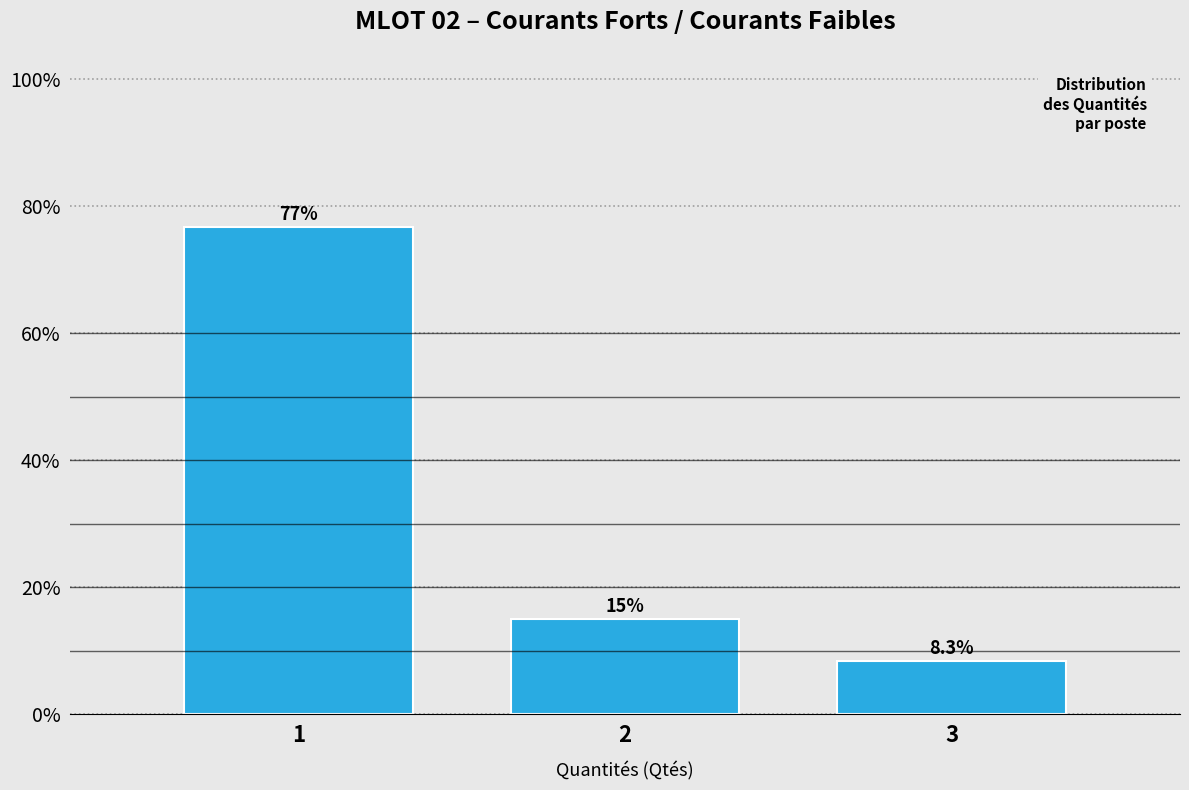

Reading left to right, list all the values displayed in this chart.

1=76.7	2=15.0	3=8.3